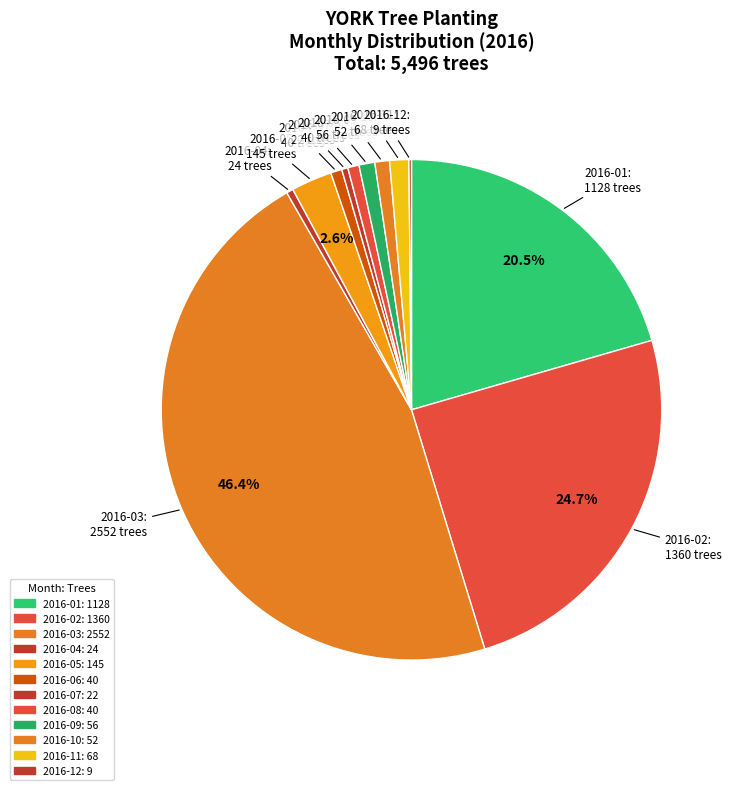

What is the change in value from 2016-01 to 2016-11?

-1060